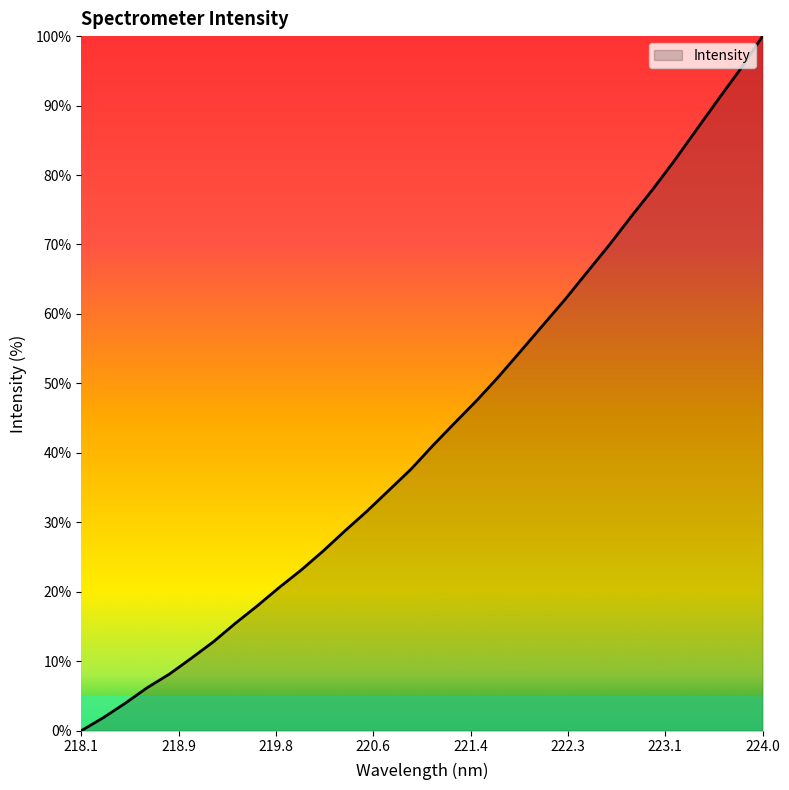

What is the greatest value displayed?

100.0